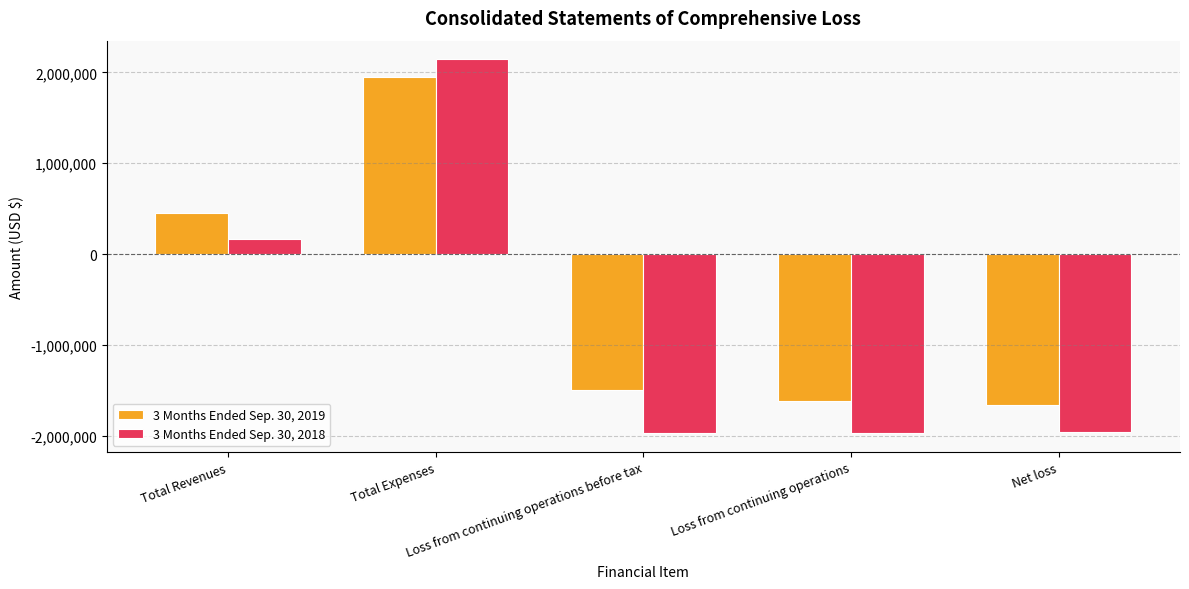

Rank the series by their maximum value, from lowest to highest.

3 Months Ended Sep. 30, 2019, 3 Months Ended Sep. 30, 2018